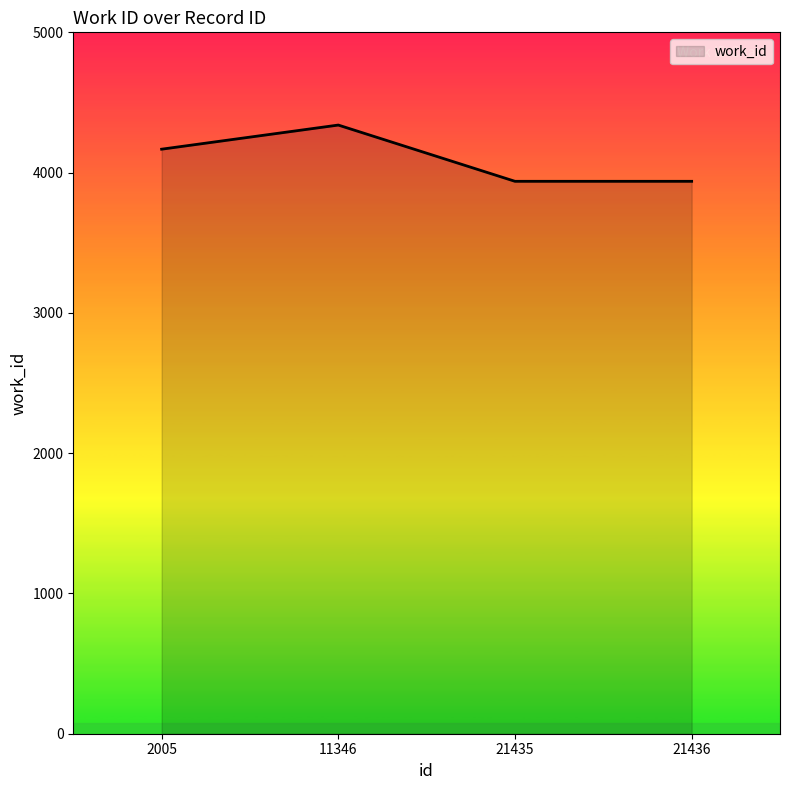

True or false: there are more than 2 points higher than both neighbors.

False